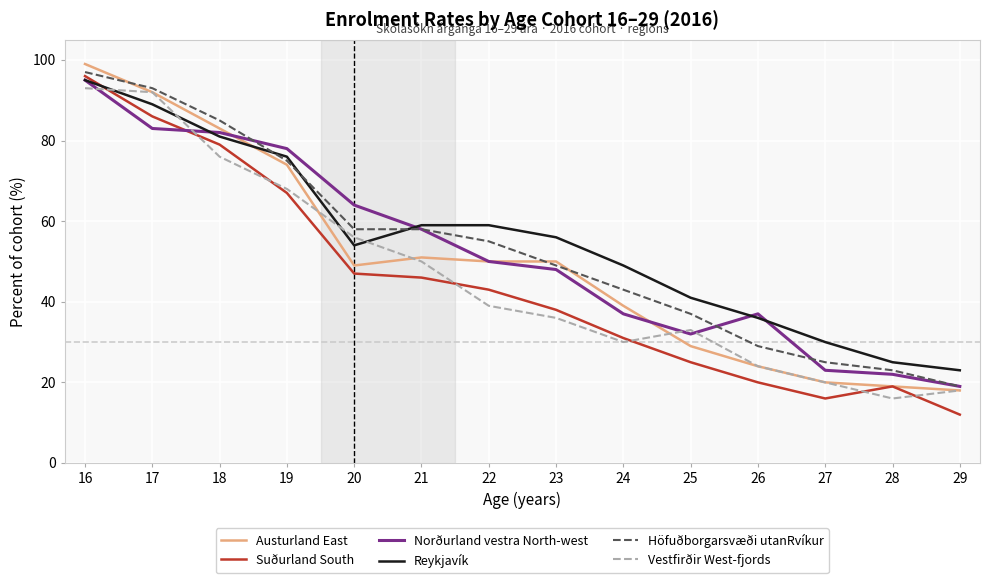

What is the difference between the highest and lowest values at 21?

13